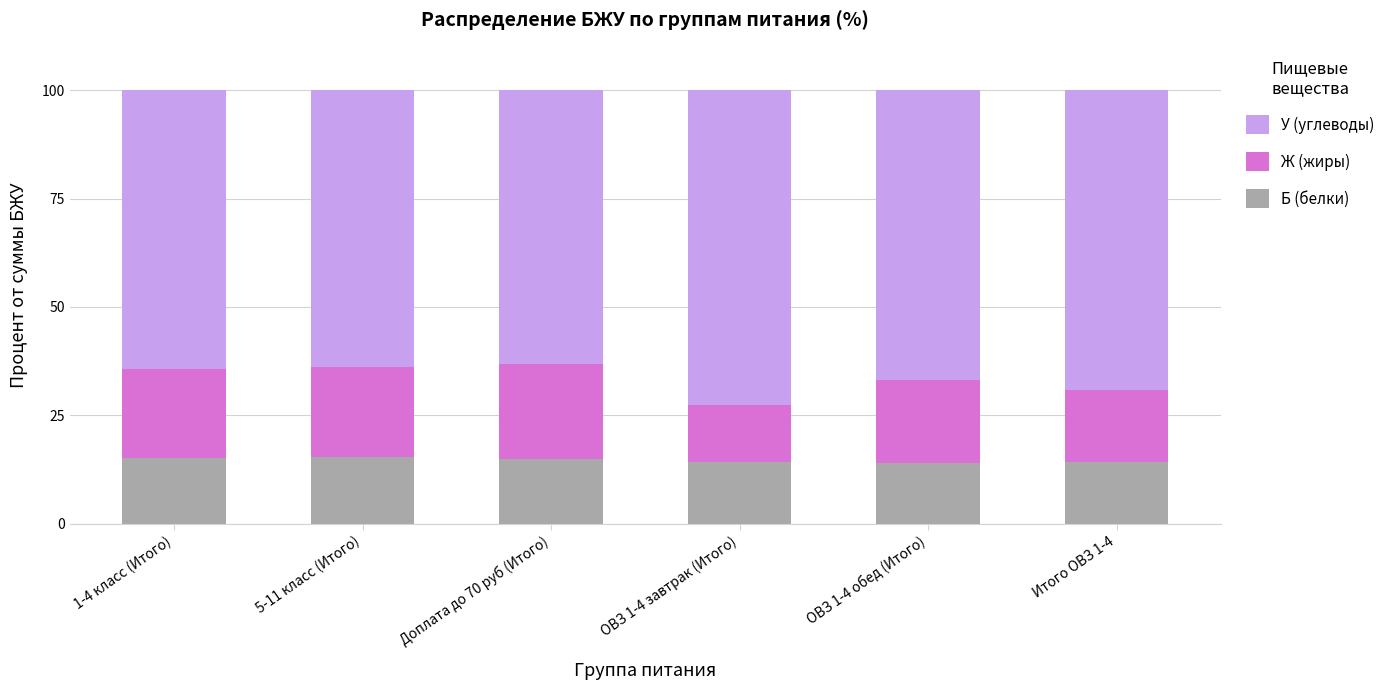

The value of Б (белки) at Итого ОВЗ 1-4 is 20.1. True or false?

False